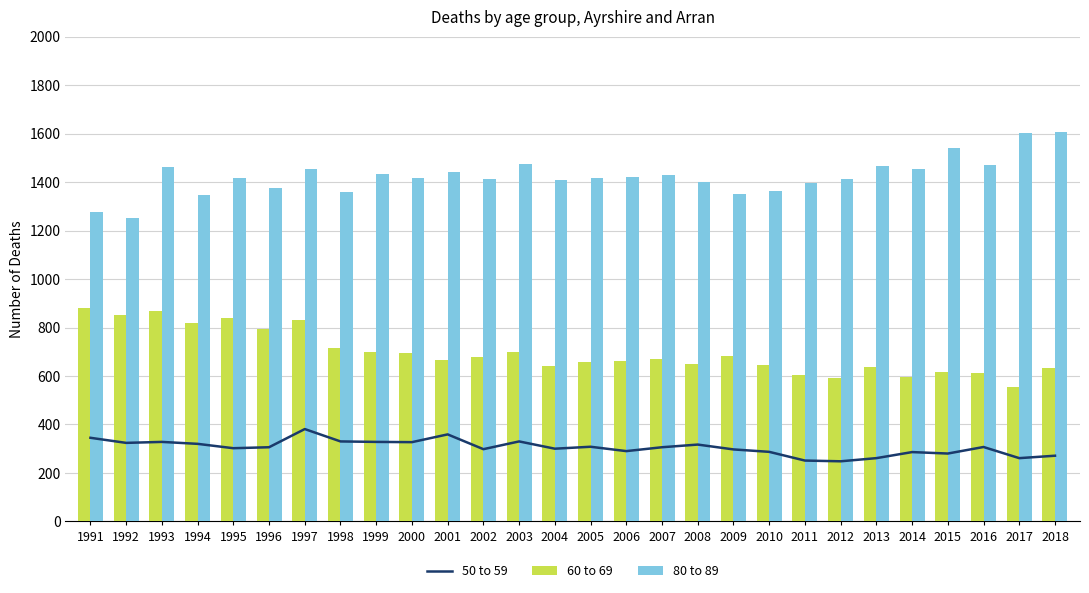

List the series in order of their overall mean, lowest first.

50 to 59, 60 to 69, 80 to 89